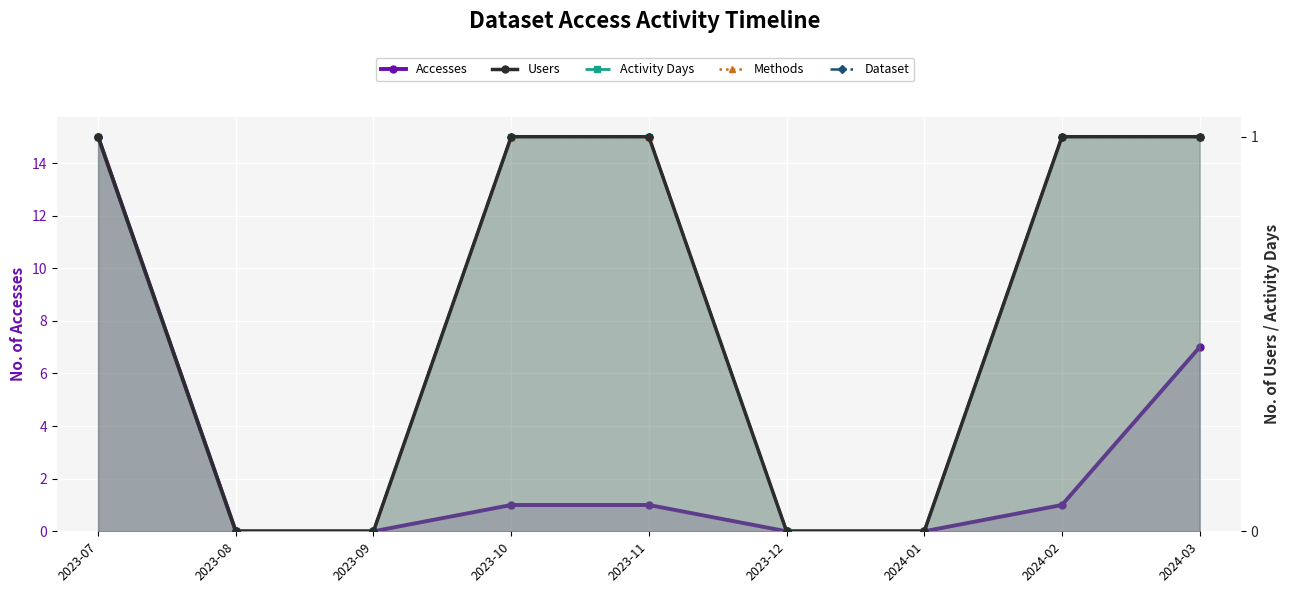

Rank the series at 2023-08 from highest to lowest value.

Accesses, Users, Activity Days, Methods, Dataset